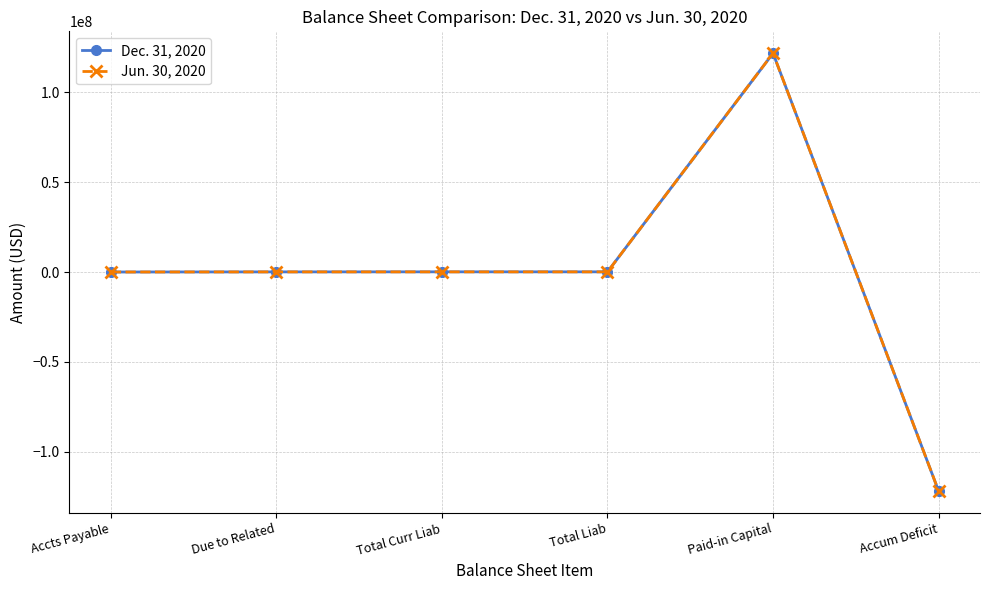

What is the minimum value shown in the chart?

-121789741